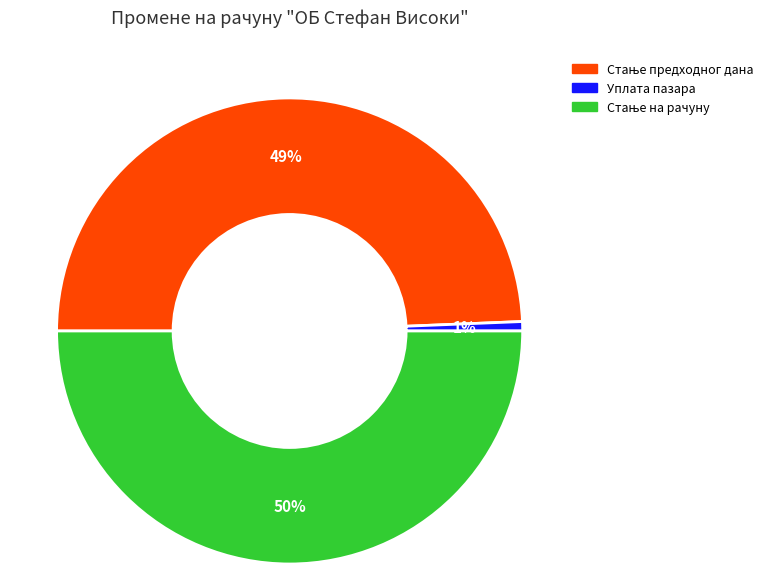

To the nearest percent, what portion does Уплата пазара represent?

1%